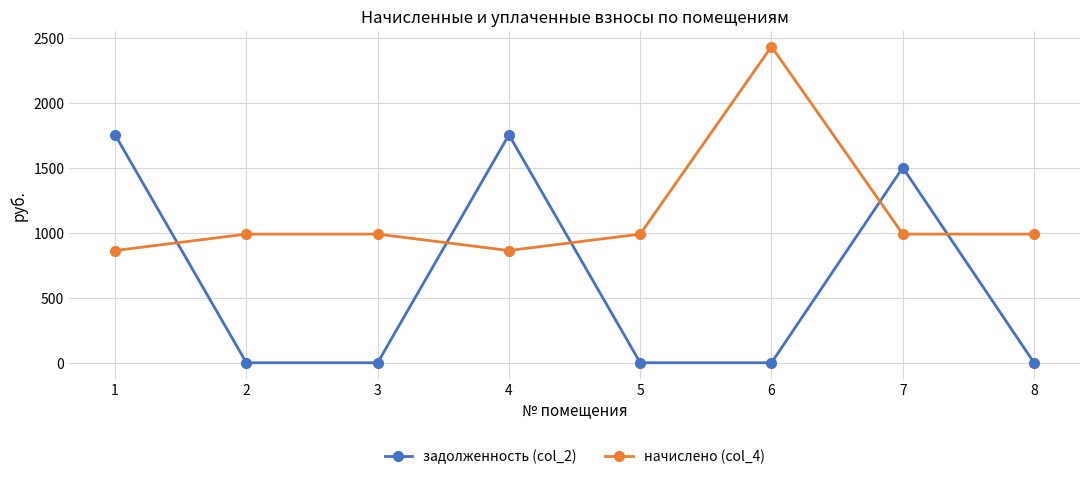

Rank the series by their maximum value, from lowest to highest.

задолженность (col_2), начислено (col_4)